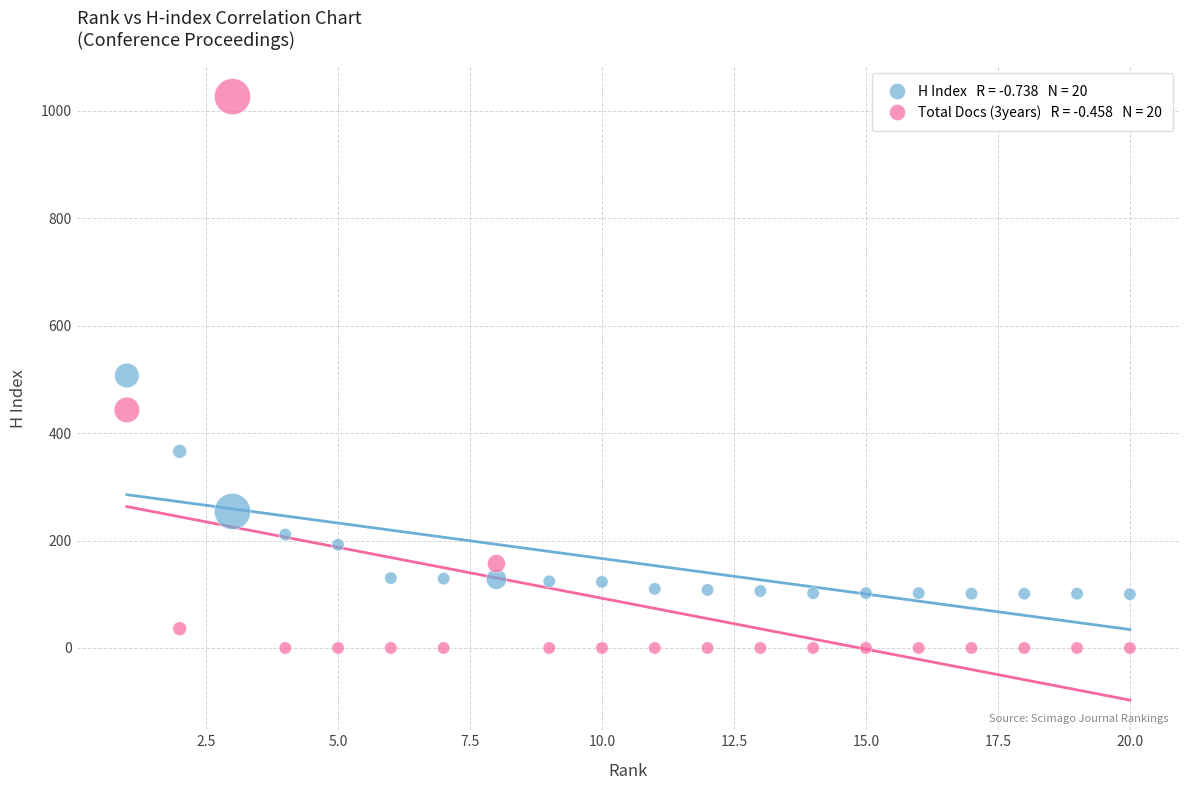

Across all data points, what is the range of X values (max minus min)?

19